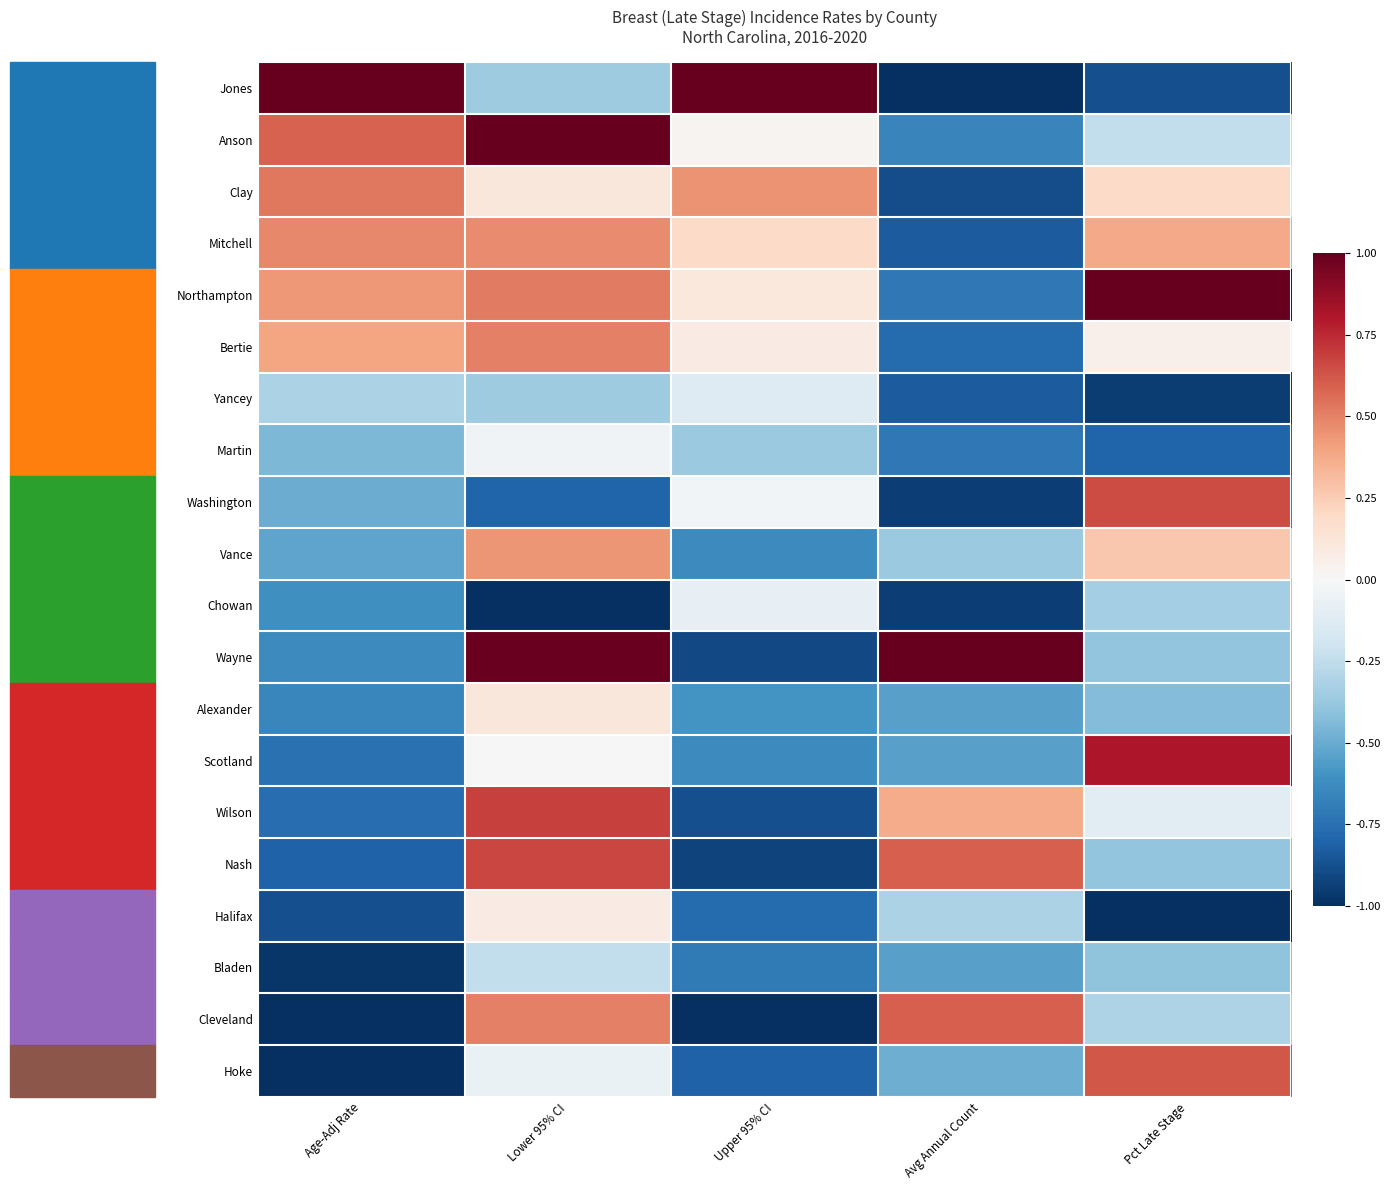

Reading left to right, extract all data points from this chart.

Jones: Age-Adj Rate=1.0	Lower 95% CI=-0.4	Upper 95% CI=1.0	Avg Annual Count=-1.0	Pct Late Stage=-0.9
Anson: Age-Adj Rate=0.6	Lower 95% CI=1.0	Upper 95% CI=0.0	Avg Annual Count=-0.7	Pct Late Stage=-0.2
Clay: Age-Adj Rate=0.5	Lower 95% CI=0.1	Upper 95% CI=0.4	Avg Annual Count=-0.9	Pct Late Stage=0.2
Mitchell: Age-Adj Rate=0.5	Lower 95% CI=0.5	Upper 95% CI=0.2	Avg Annual Count=-0.8	Pct Late Stage=0.4
Northampton: Age-Adj Rate=0.4	Lower 95% CI=0.5	Upper 95% CI=0.1	Avg Annual Count=-0.7	Pct Late Stage=1.0
Bertie: Age-Adj Rate=0.4	Lower 95% CI=0.5	Upper 95% CI=0.1	Avg Annual Count=-0.8	Pct Late Stage=0.1
Yancey: Age-Adj Rate=-0.3	Lower 95% CI=-0.4	Upper 95% CI=-0.1	Avg Annual Count=-0.8	Pct Late Stage=-0.9
Martin: Age-Adj Rate=-0.4	Lower 95% CI=-0.0	Upper 95% CI=-0.4	Avg Annual Count=-0.7	Pct Late Stage=-0.8
Washington: Age-Adj Rate=-0.5	Lower 95% CI=-0.8	Upper 95% CI=-0.0	Avg Annual Count=-0.9	Pct Late Stage=0.6
Vance: Age-Adj Rate=-0.5	Lower 95% CI=0.4	Upper 95% CI=-0.6	Avg Annual Count=-0.4	Pct Late Stage=0.3
Chowan: Age-Adj Rate=-0.6	Lower 95% CI=-1.0	Upper 95% CI=-0.1	Avg Annual Count=-0.9	Pct Late Stage=-0.3
Wayne: Age-Adj Rate=-0.6	Lower 95% CI=1.0	Upper 95% CI=-0.9	Avg Annual Count=1.0	Pct Late Stage=-0.4
Alexander: Age-Adj Rate=-0.7	Lower 95% CI=0.1	Upper 95% CI=-0.6	Avg Annual Count=-0.5	Pct Late Stage=-0.4
Scotland: Age-Adj Rate=-0.7	Lower 95% CI=0.0	Upper 95% CI=-0.6	Avg Annual Count=-0.5	Pct Late Stage=0.8
Wilson: Age-Adj Rate=-0.8	Lower 95% CI=0.7	Upper 95% CI=-0.9	Avg Annual Count=0.4	Pct Late Stage=-0.1
Nash: Age-Adj Rate=-0.8	Lower 95% CI=0.7	Upper 95% CI=-0.9	Avg Annual Count=0.6	Pct Late Stage=-0.4
Halifax: Age-Adj Rate=-0.9	Lower 95% CI=0.1	Upper 95% CI=-0.8	Avg Annual Count=-0.3	Pct Late Stage=-1.0
Bladen: Age-Adj Rate=-1.0	Lower 95% CI=-0.2	Upper 95% CI=-0.7	Avg Annual Count=-0.5	Pct Late Stage=-0.4
Cleveland: Age-Adj Rate=-1.0	Lower 95% CI=0.5	Upper 95% CI=-1.0	Avg Annual Count=0.6	Pct Late Stage=-0.3
Hoke: Age-Adj Rate=-1.0	Lower 95% CI=-0.1	Upper 95% CI=-0.8	Avg Annual Count=-0.5	Pct Late Stage=0.6